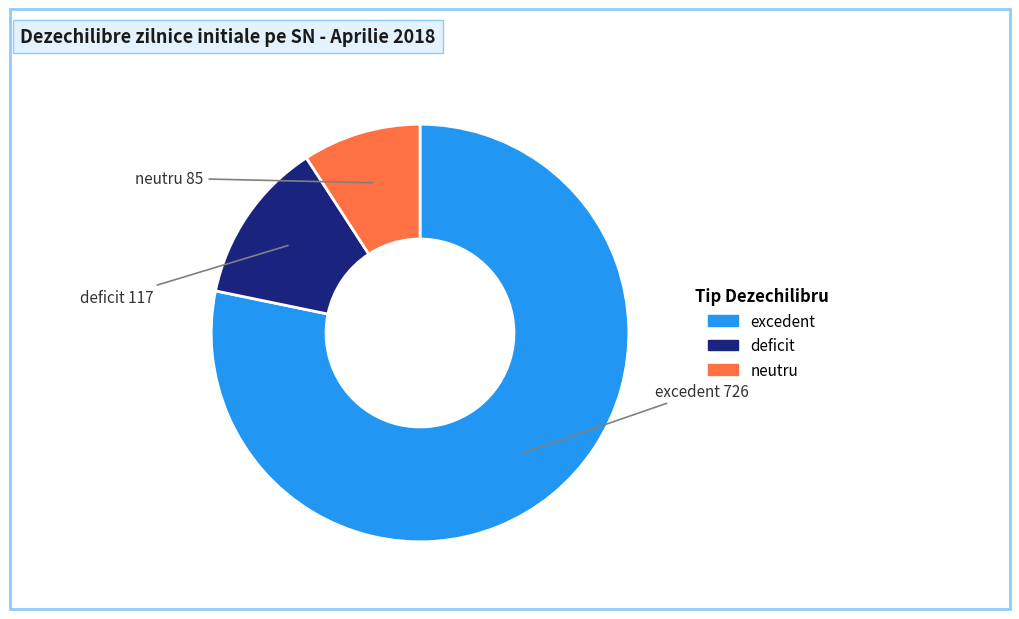

Is there any slice that represents more than half of the pie?

Yes